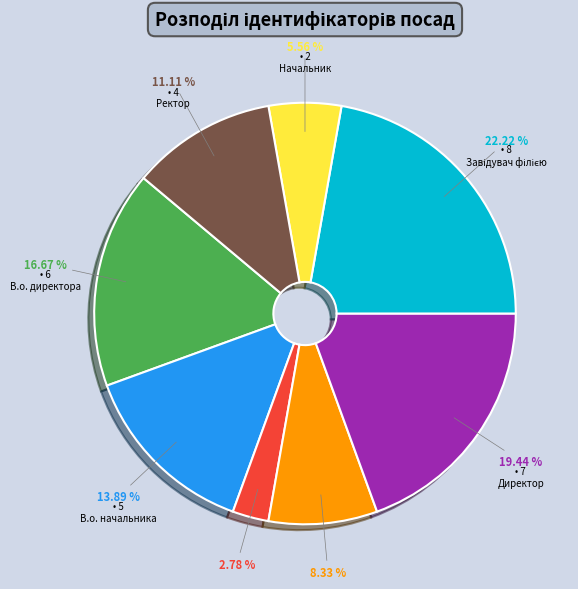

Is there a majority slice in this chart?

No